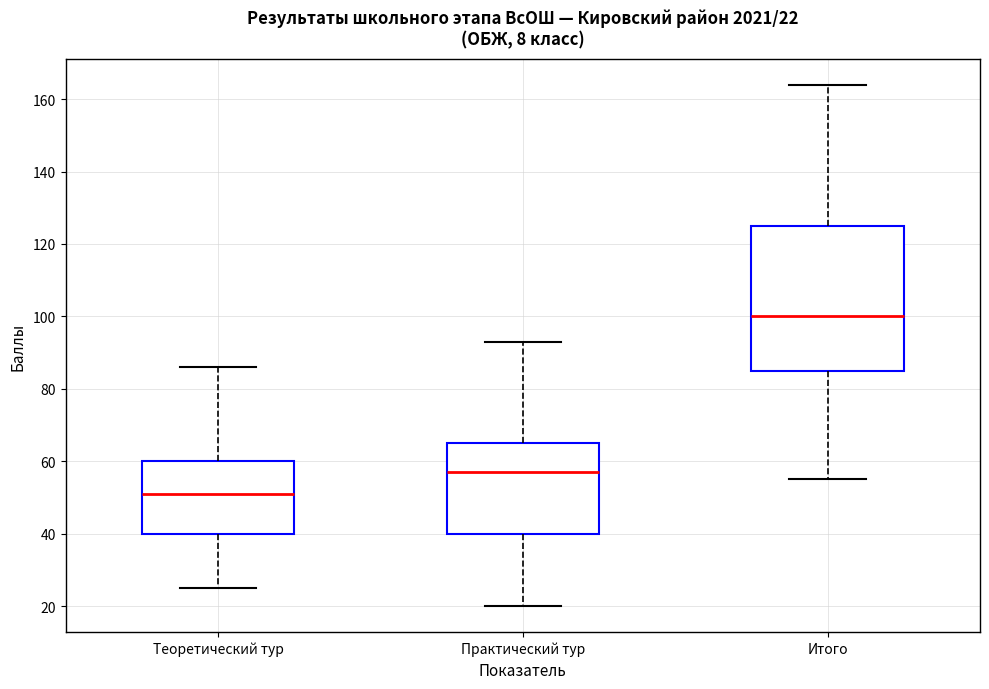

Which box has the lowest median line?

Теоретический тур